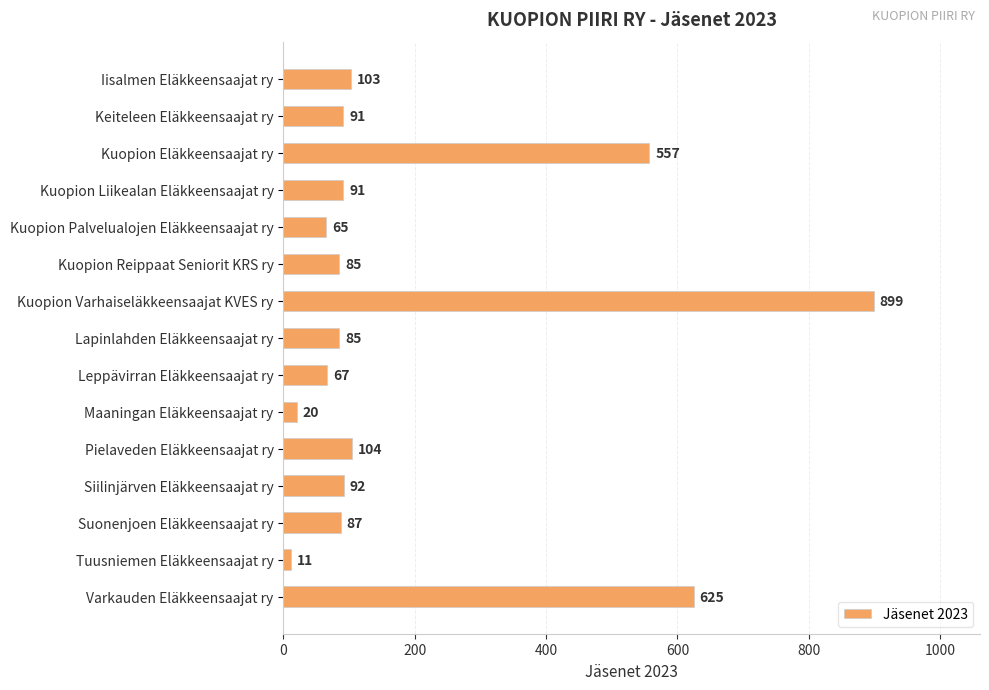

What is the smallest value displayed?

11